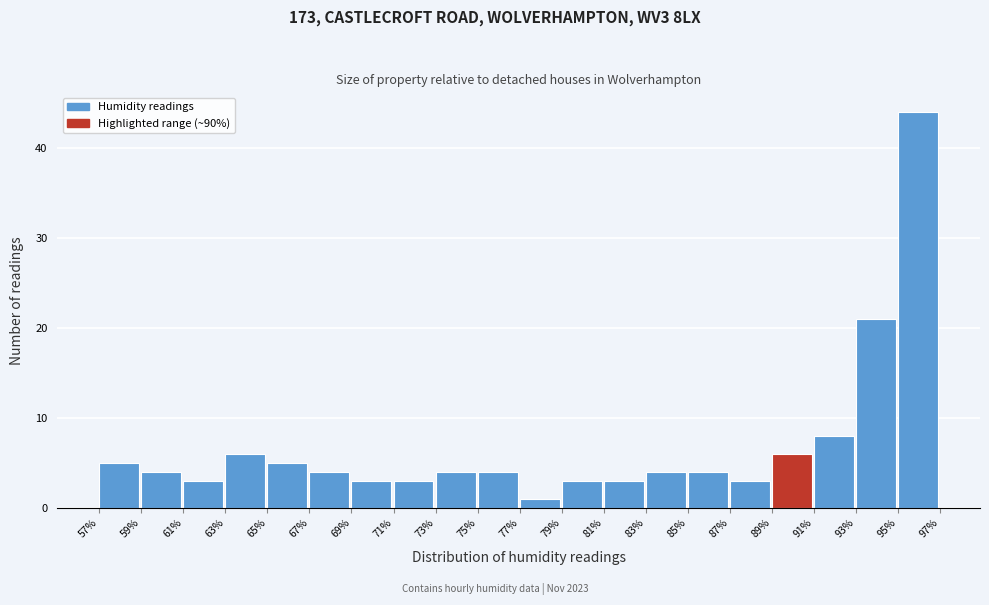

Which range on the x-axis has the tallest bar?

95% to 97%